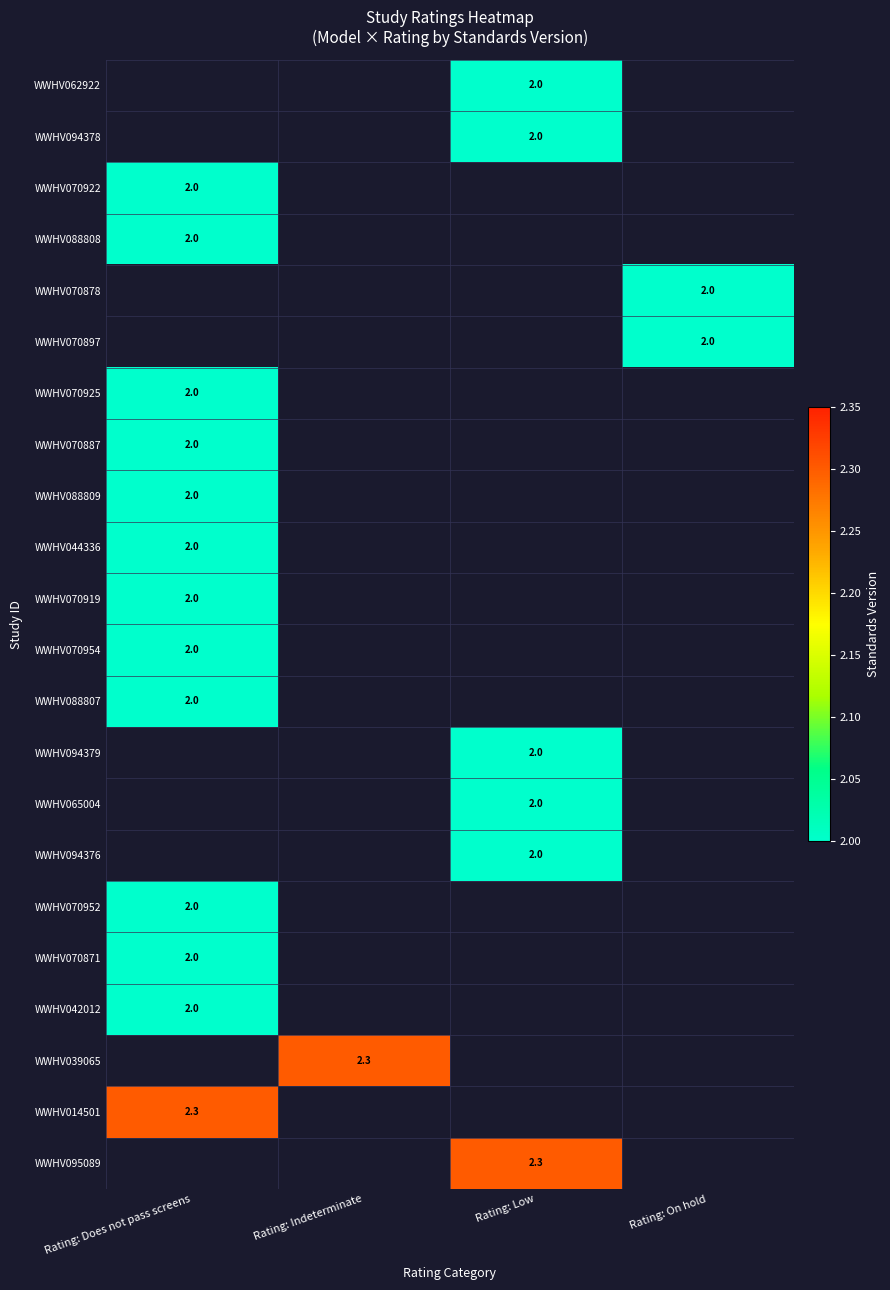

What is the minimum value shown in the chart?

2.0